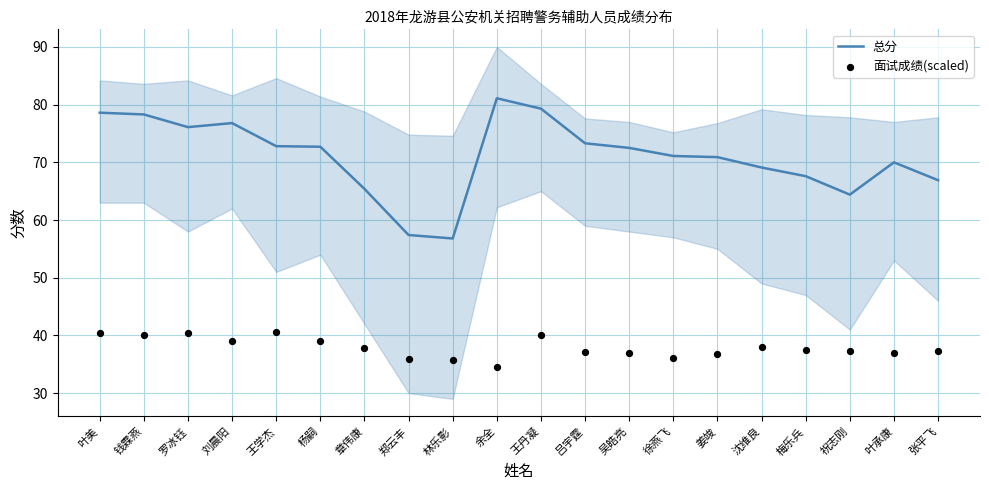

Which series has the largest total across all categories?

总分